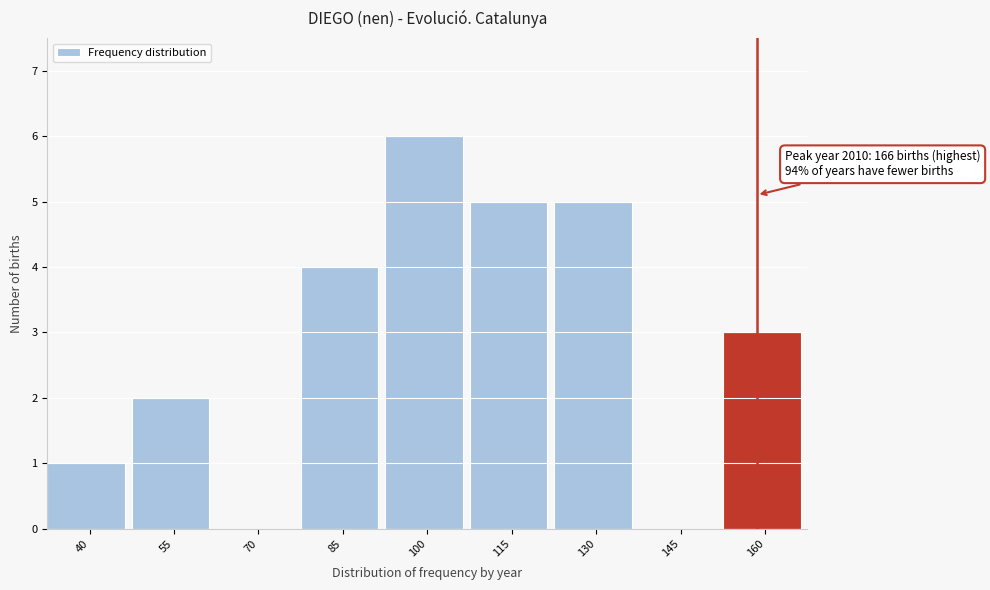

Reading right to left, what are all the values shown in this chart?

160=3	145=0	130=5	115=5	100=6	85=4	70=0	55=2	40=1